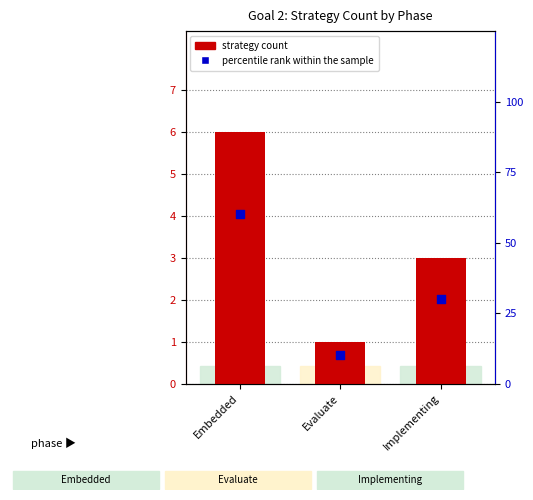

What are all the series names shown in the legend?

strategy count, percentile rank within the sample